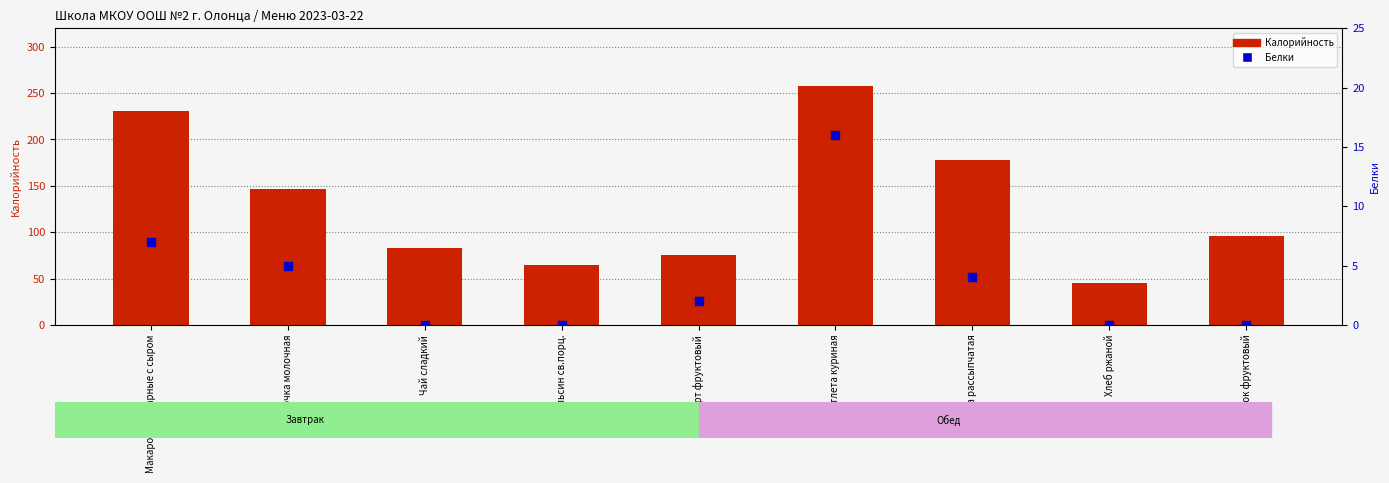

At how many categories does at least one series exceed 106?

4